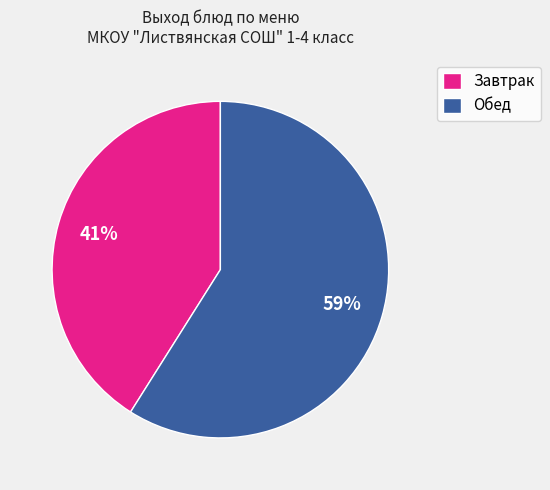

Which slice represents more than half of the pie?

Обед